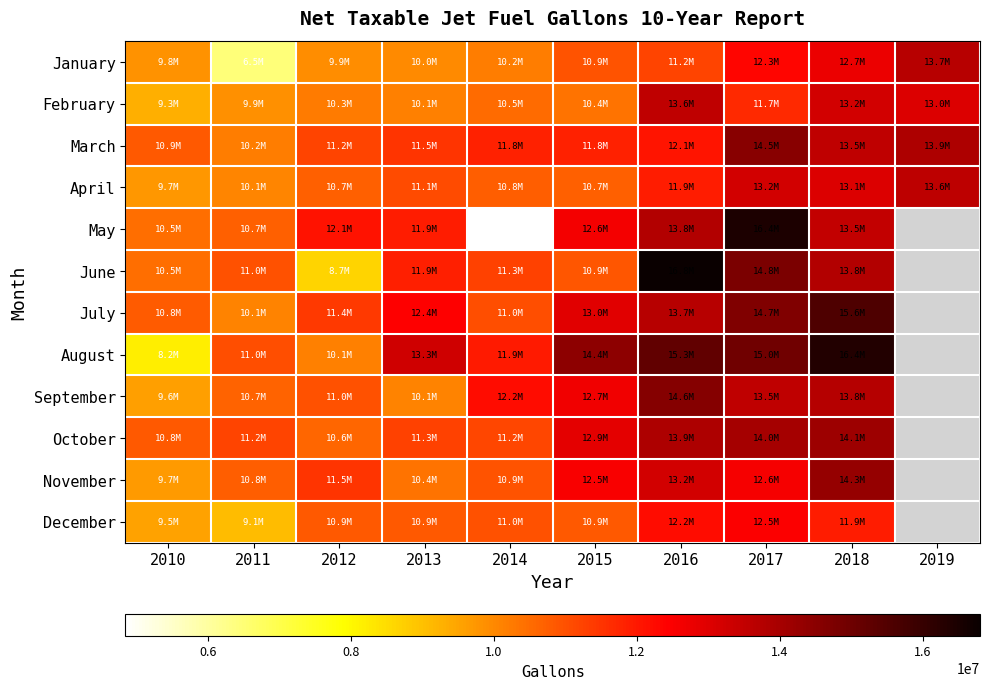

At which label does May reach its peak?

2017